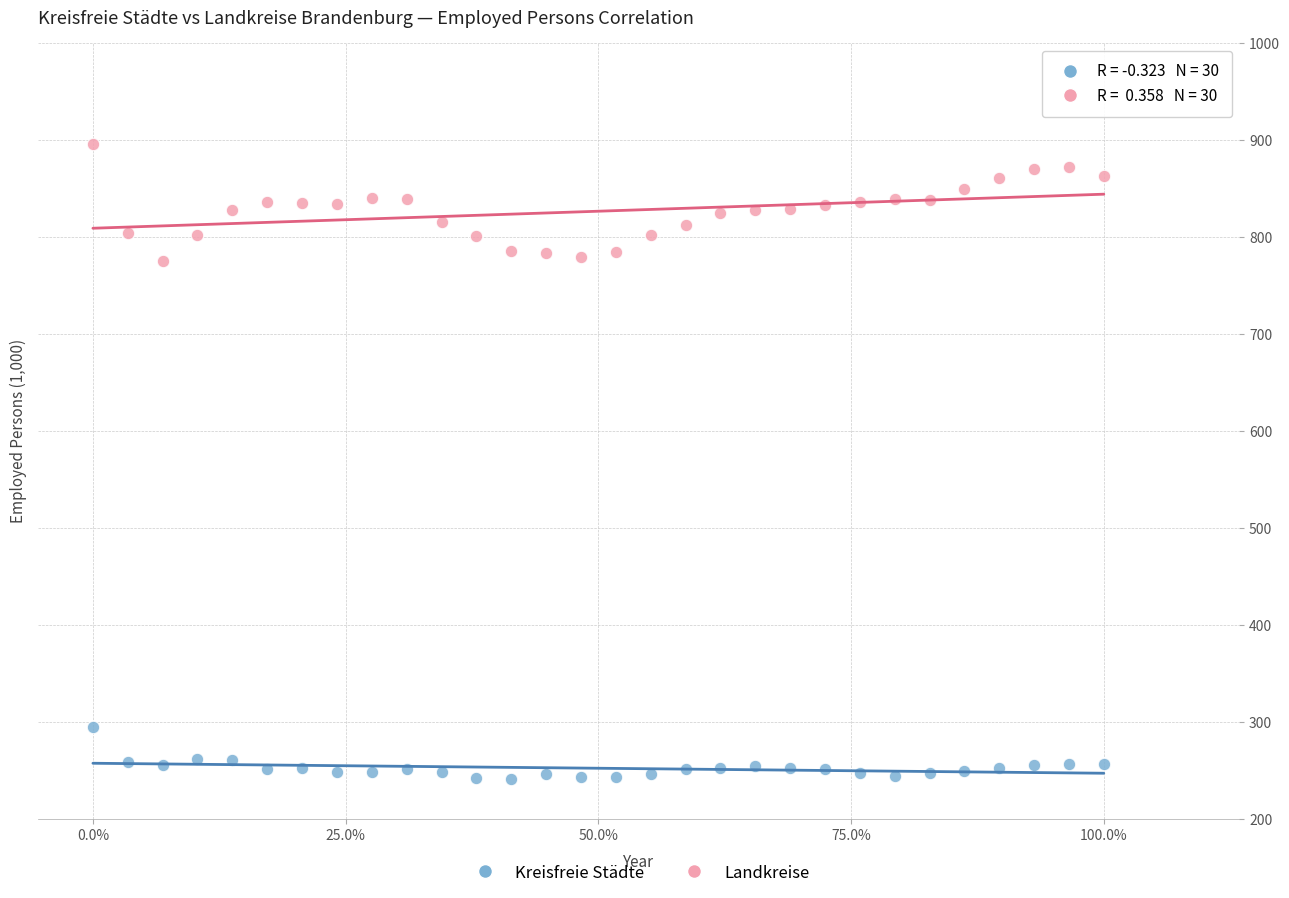

Across all data points, what is the range of Y values (max minus min)?

655.0